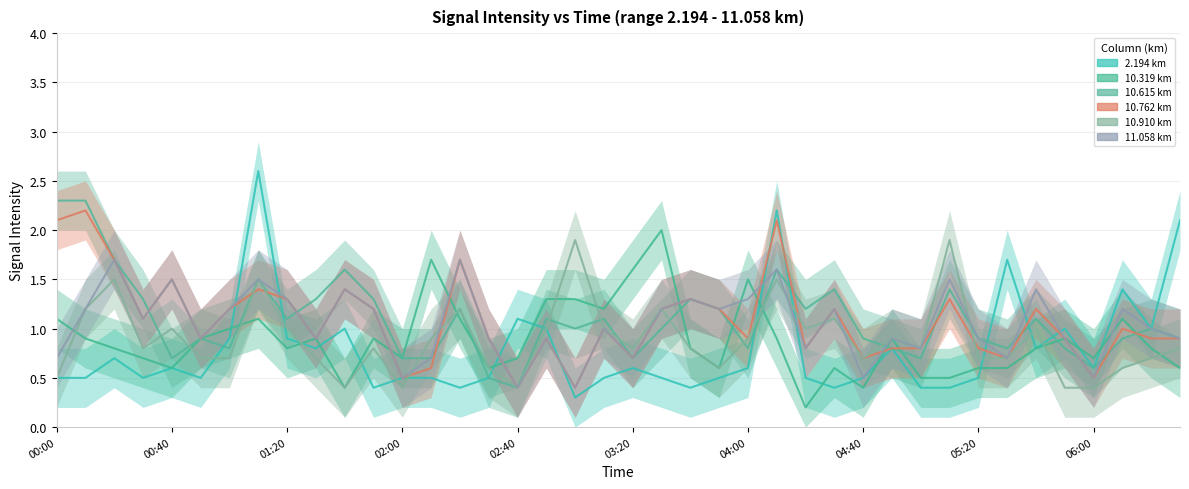

Does the chart have visible grid lines?

Yes